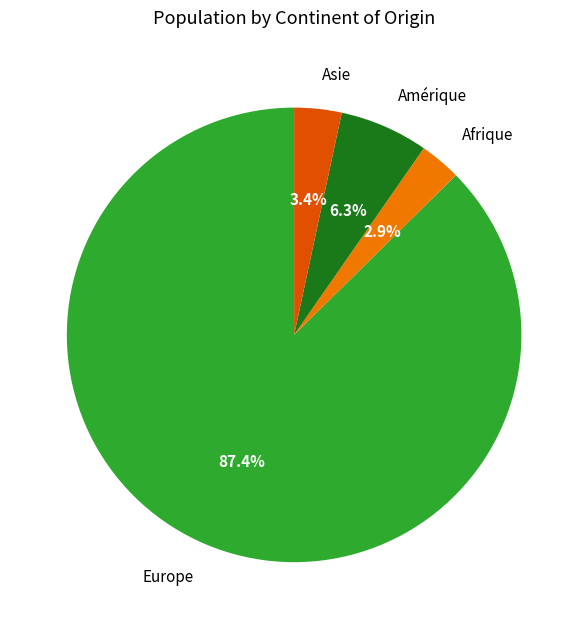

Is the sum of Europe and Amérique greater than half?

Yes